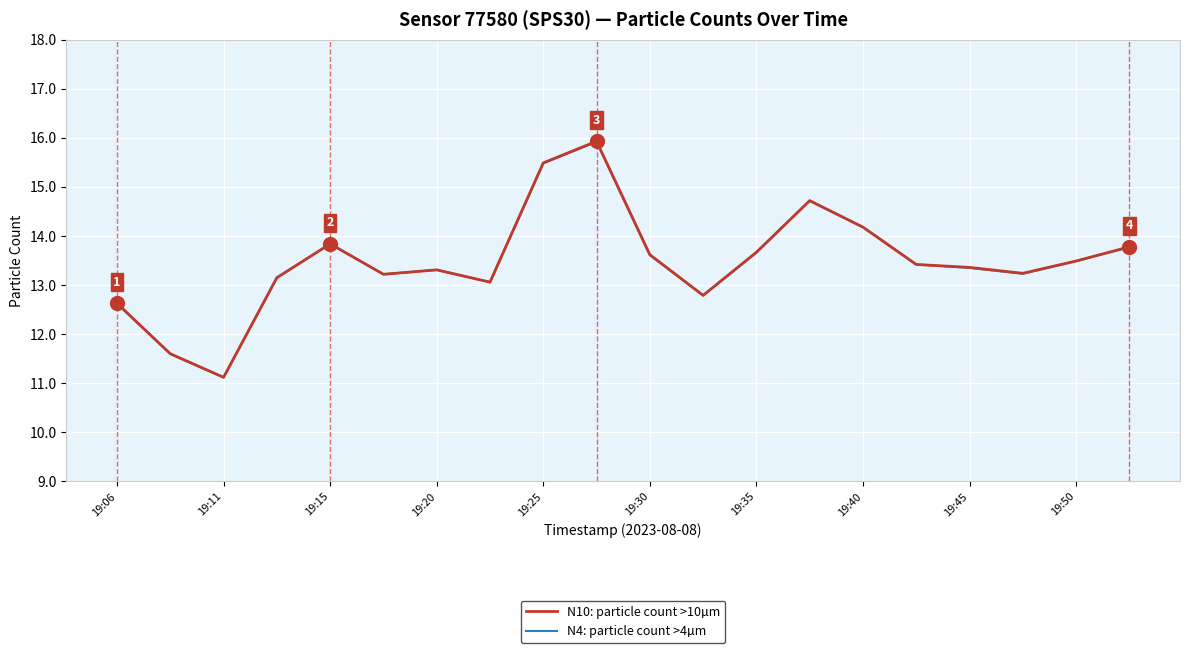

Which series has the widest spread of values?

N10: particle count >10µm